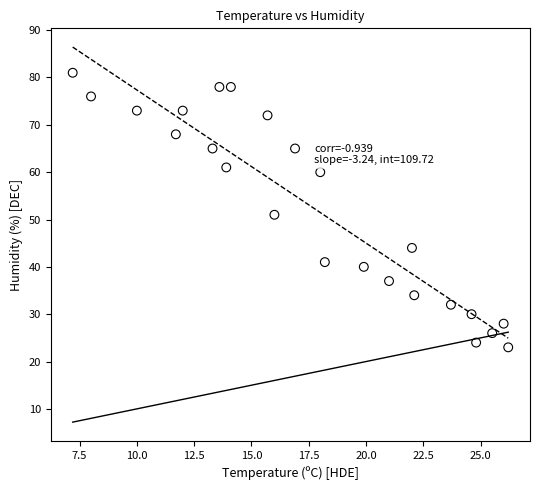

What Y value in the scatter plot is closest to 52?

51